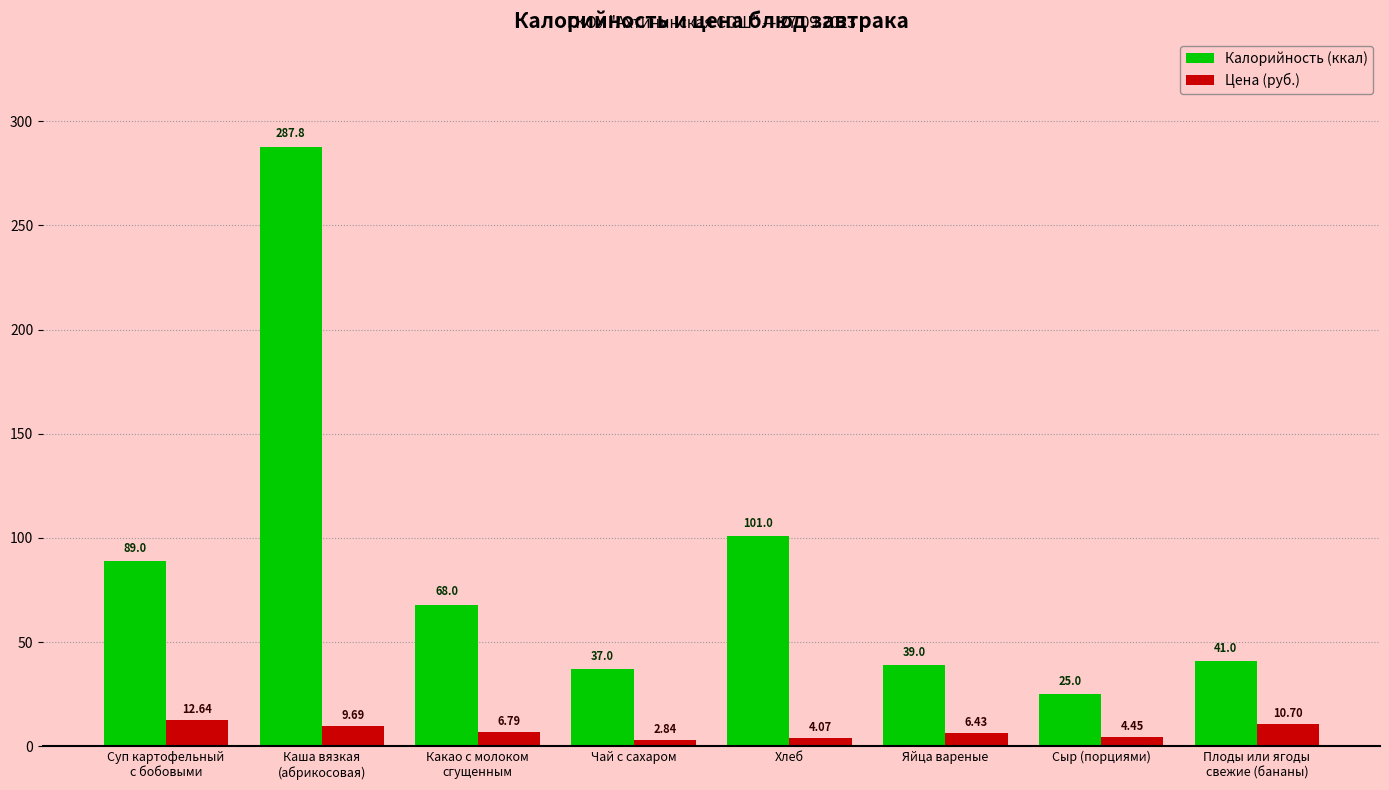

What is the sum of all Цена (руб.) values?

57.6